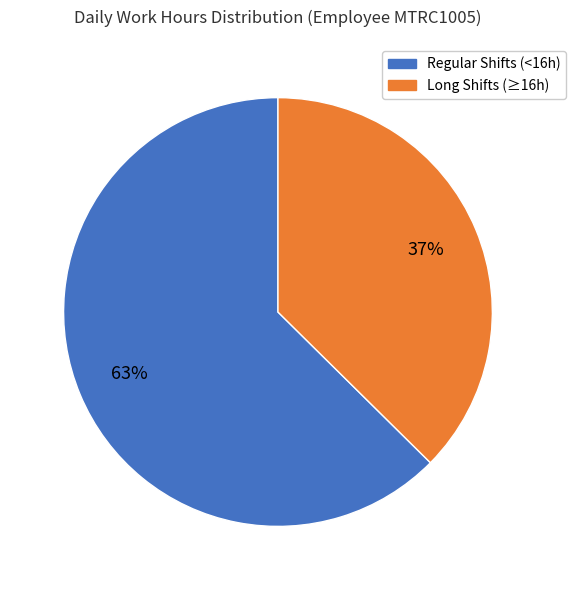

Is there any slice that represents more than half of the pie?

Yes